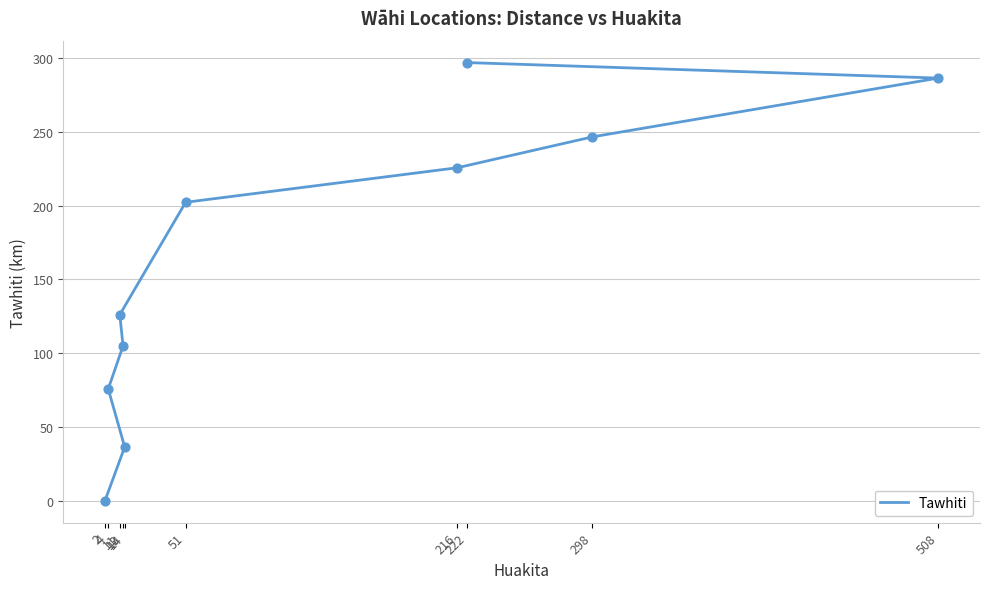

What is the change in value from 14 to 298?

+210.0